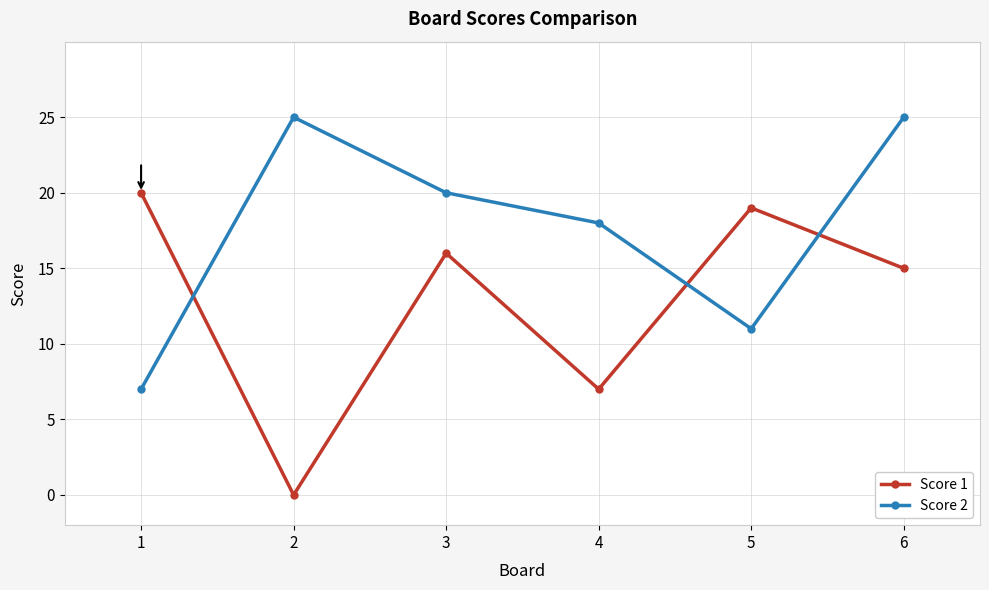

At how many categories does at least one series exceed 22?

2